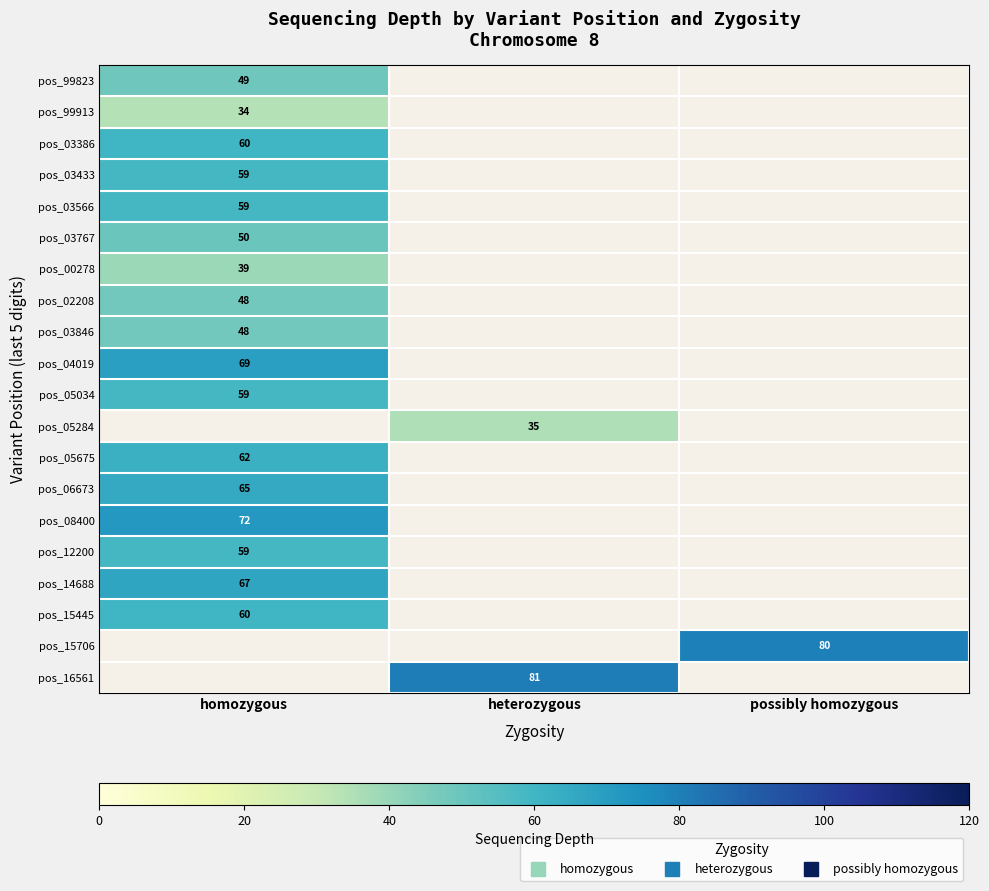

Which has a higher value, homozygous or possibly homozygous?

possibly homozygous